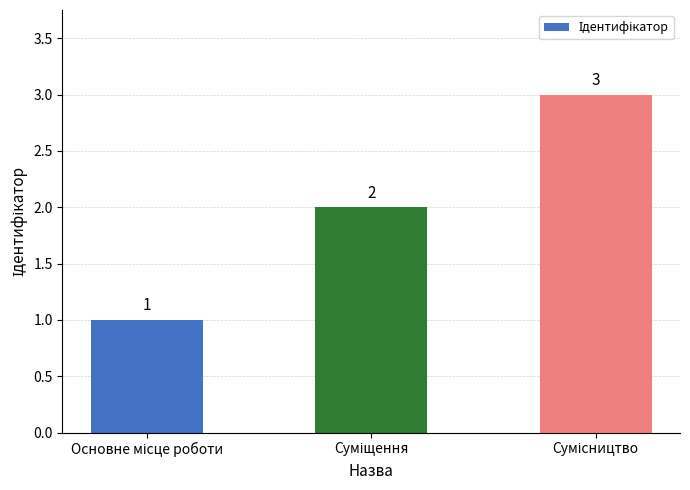

What is the difference between the maximum and second lowest values?

1